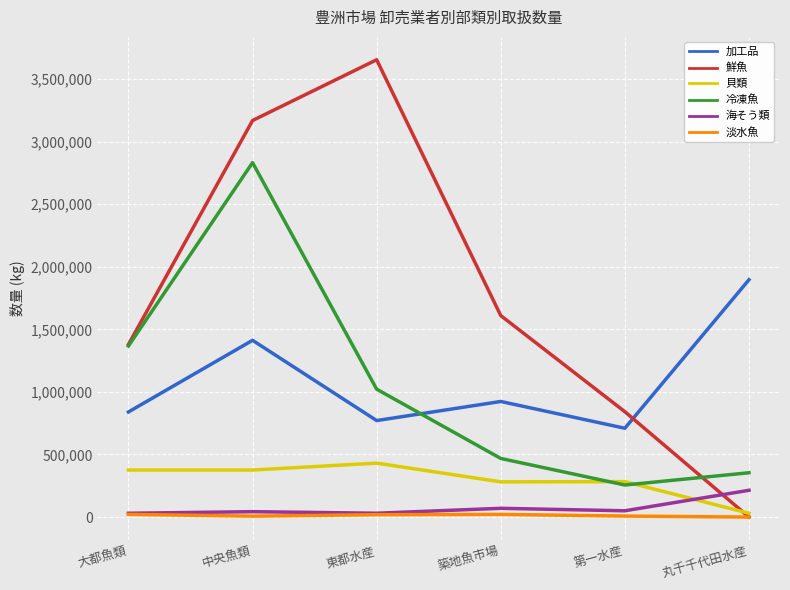

What is the sum of all 鮮魚 values?

10652583